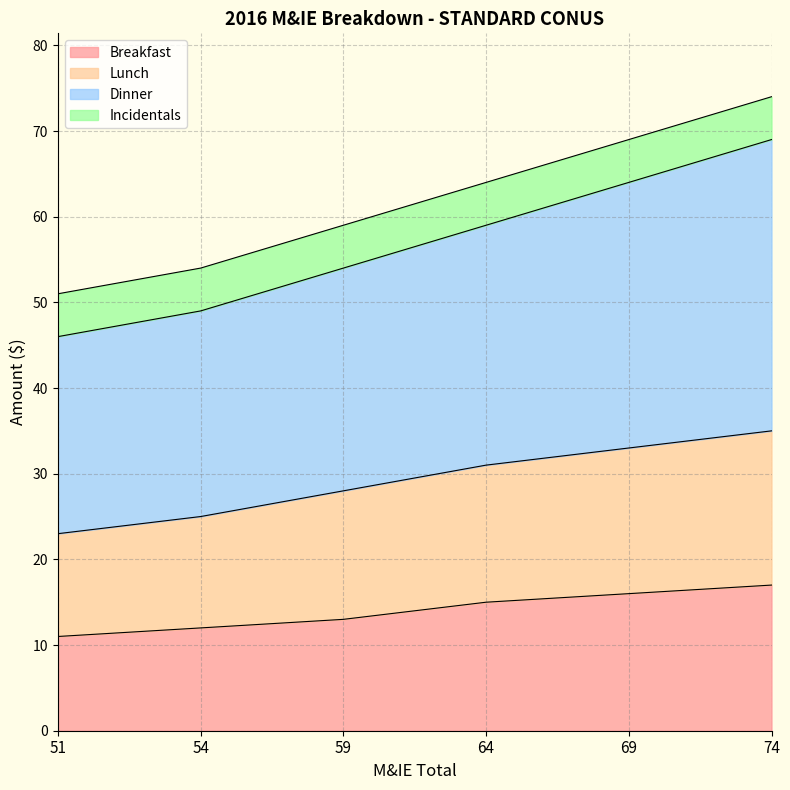

True or false: Dinner and Lunch cross at least once.

False